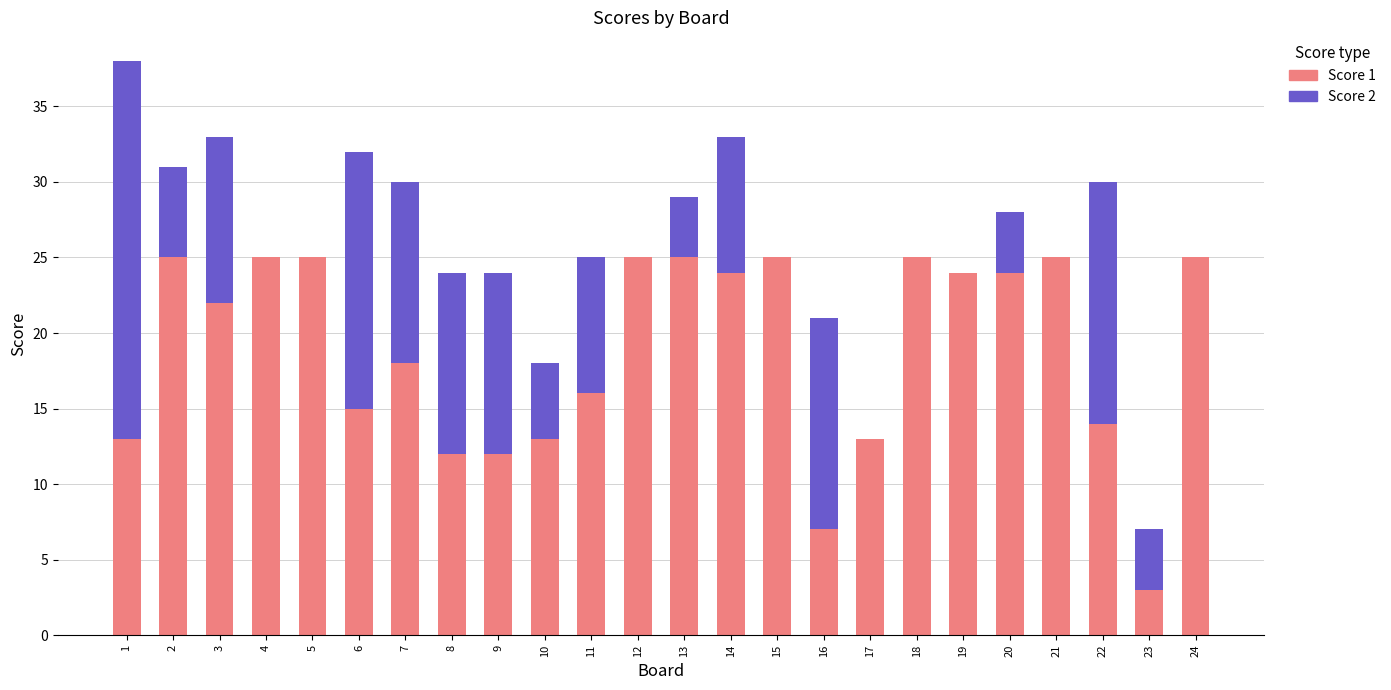

The Score 1 series shows 12 at 8. True or false?

True